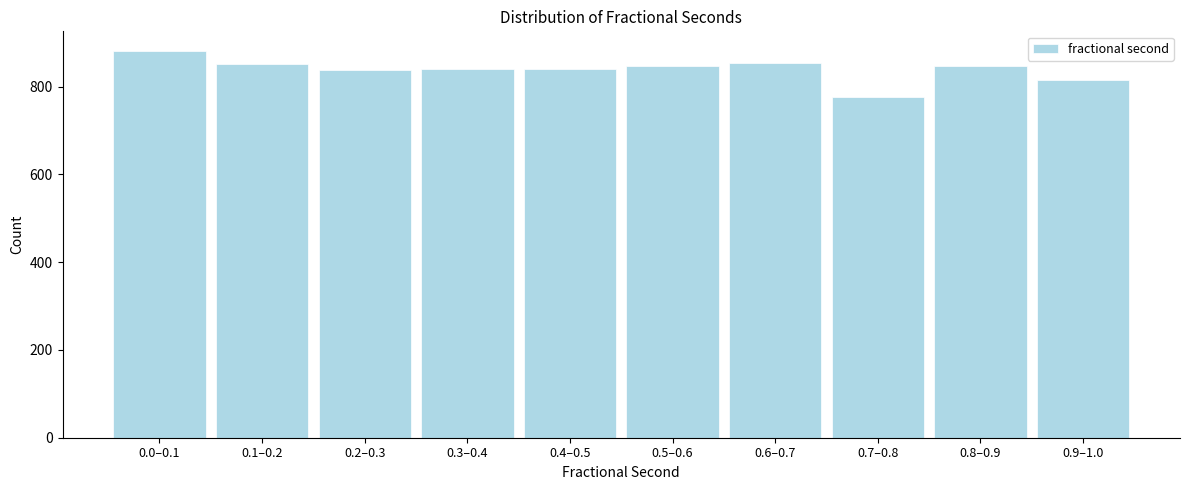

What is the minimum value shown in the chart?

777